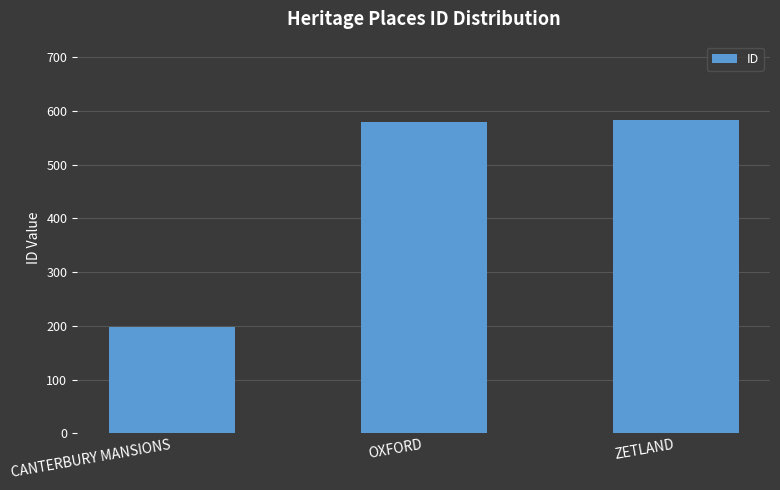

At which category does the chart reach its minimum across all series?

CANTERBURY MANSIONS